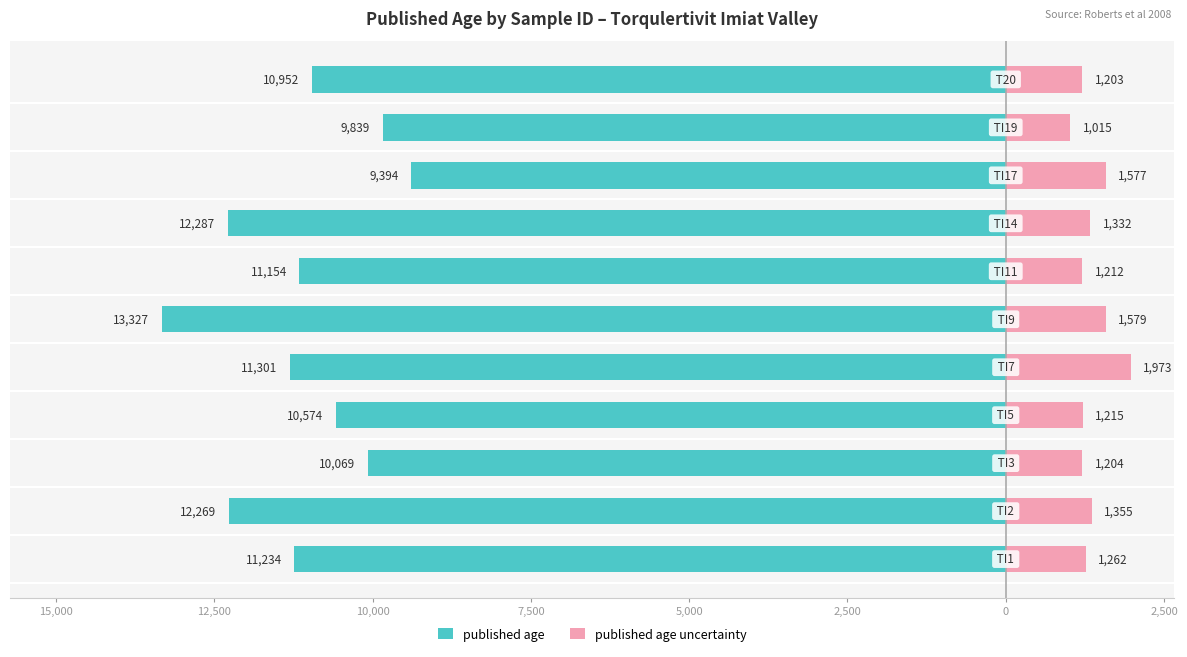

The published age series shows -10574 at 10,000. True or false?

True